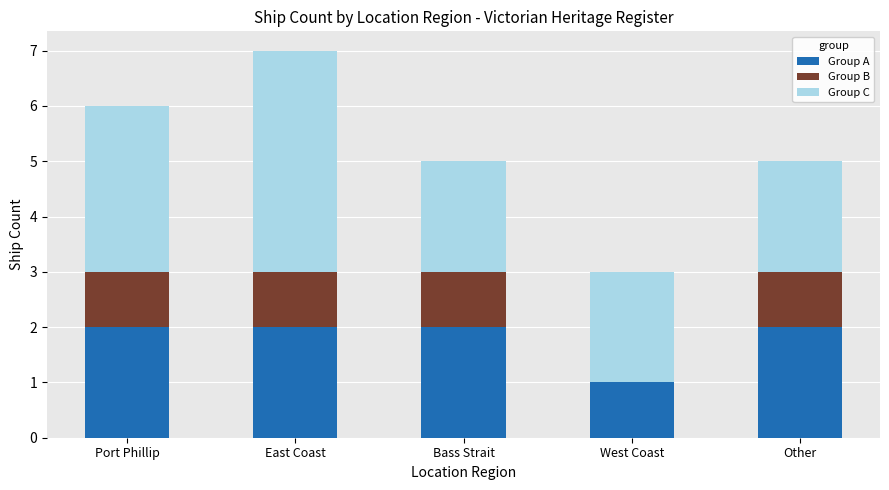

Reading right to left, list the values for the Group A series.

Other=2	West Coast=1	Bass Strait=2	East Coast=2	Port Phillip=2